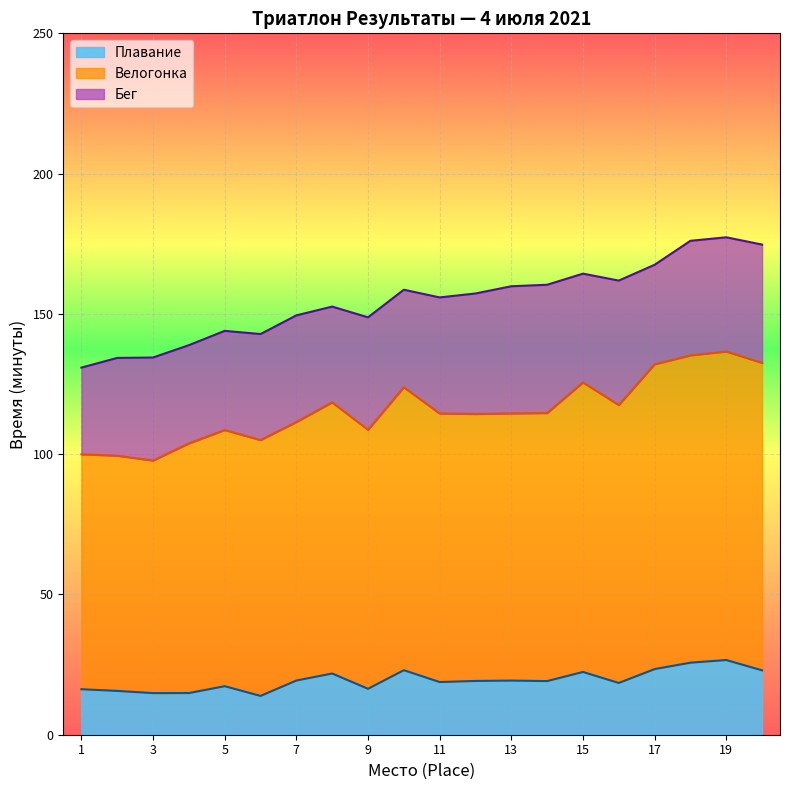

True or false: there are more than 0 points higher than both neighbors.

True